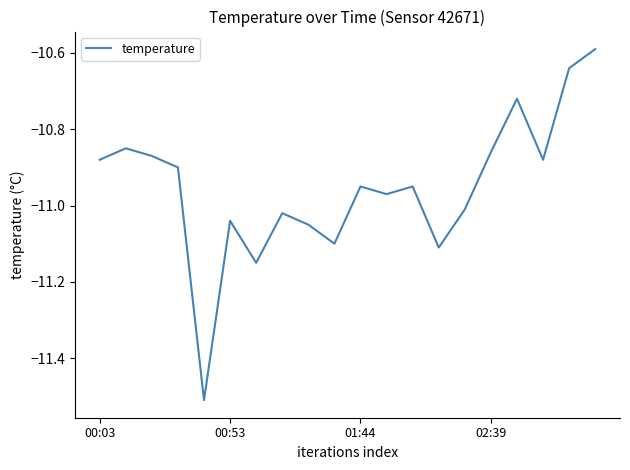

What is the difference between the maximum and minimum values?

0.9